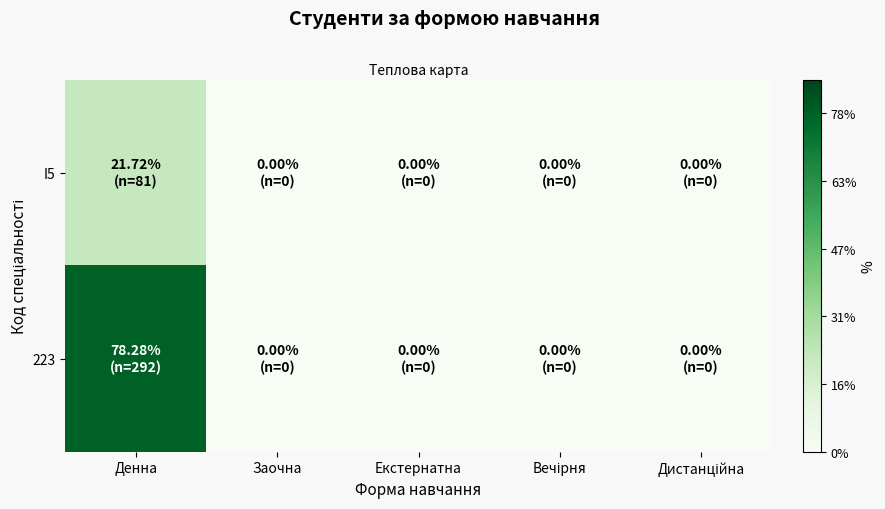

At which category is the sum across all series the highest?

Денна